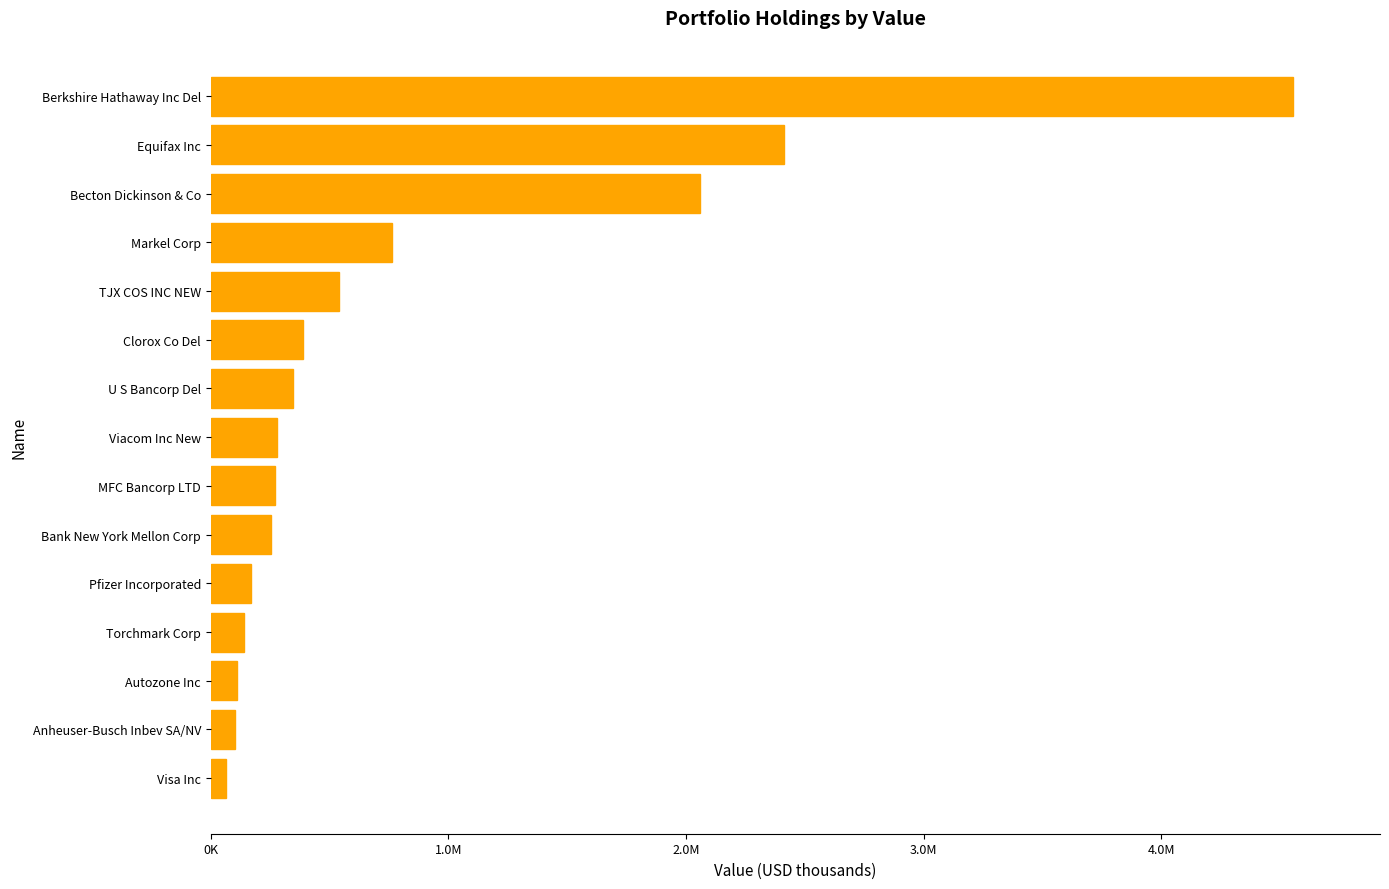

Are the bars horizontal?

Yes